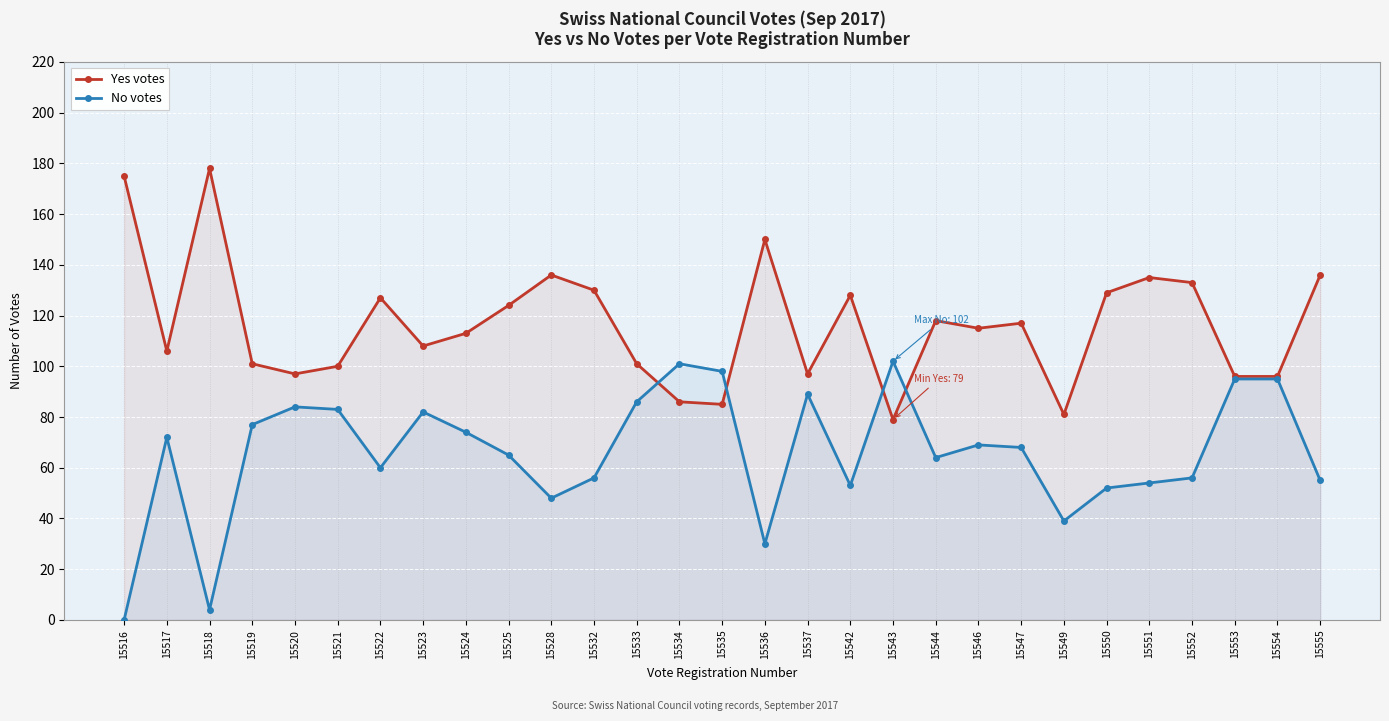

At how many categories does at least one series exceed 102?

18